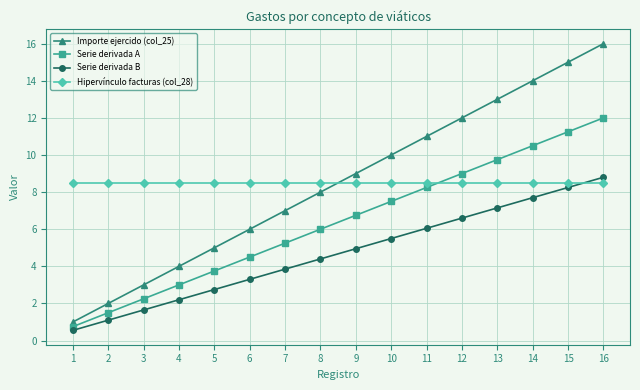

What is the total value across all series at 3?

15.4